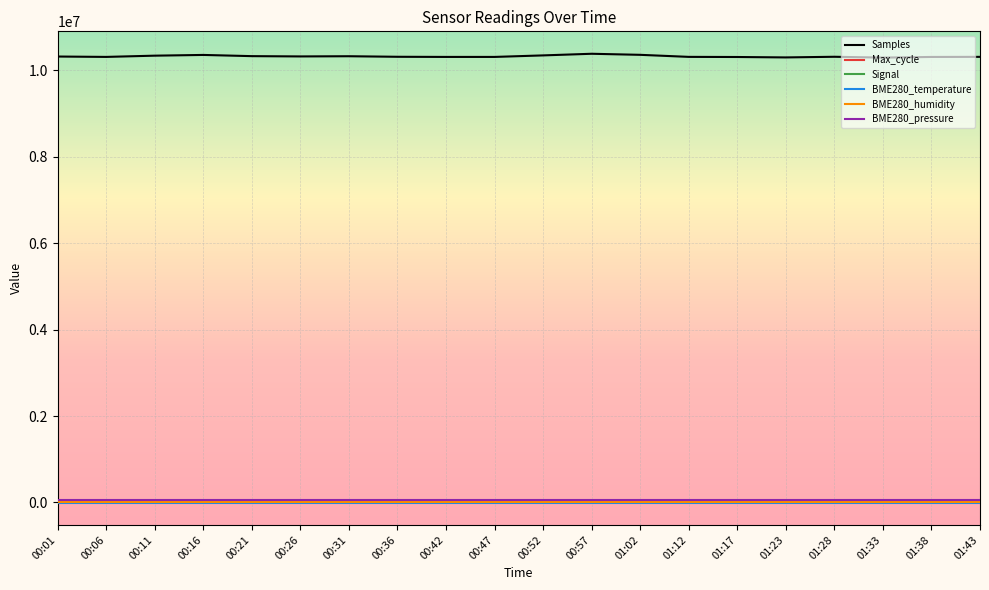

Which series has the largest range (max minus min)?

Samples